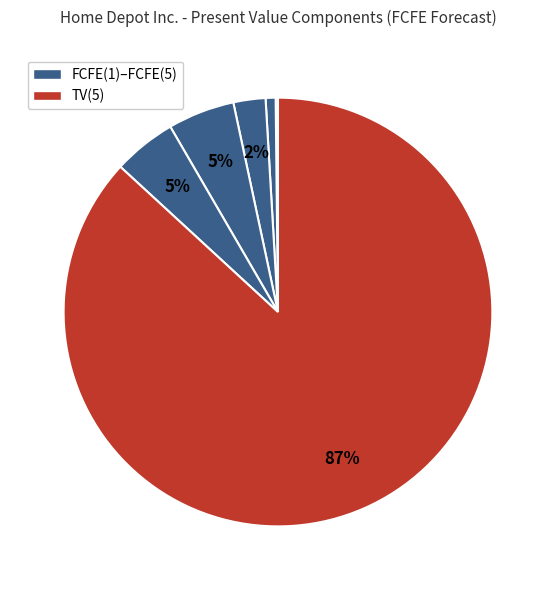

Rank the categories by value from lowest to highest.

FCFE(1), FCFE(2), FCFE(3), FCFE(5), FCFE(4), TV(5)